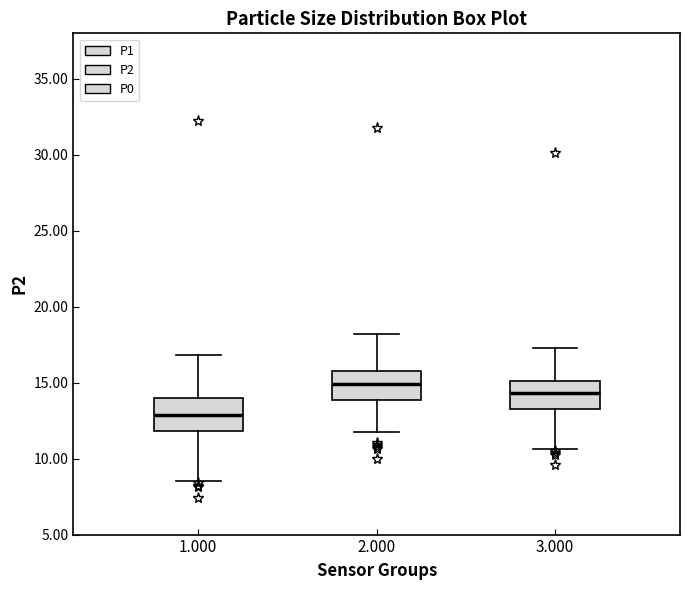

Reading left to right, transcribe this box plot: for each box, give where its median line is, the range the box spans, and where its two whiskers end, as read against the y-axis. The values are not printed on the chart, so give them approximately, as read against the axis.

1.000: median 13.0, box 12.0 to 14.0, whiskers 8.5 to 17.0
2.000: median 15.0, box 14.0 to 16.0, whiskers 11.5 to 18.0
3.000: median 14.5, box 13.5 to 15.0, whiskers 10.5 to 17.5